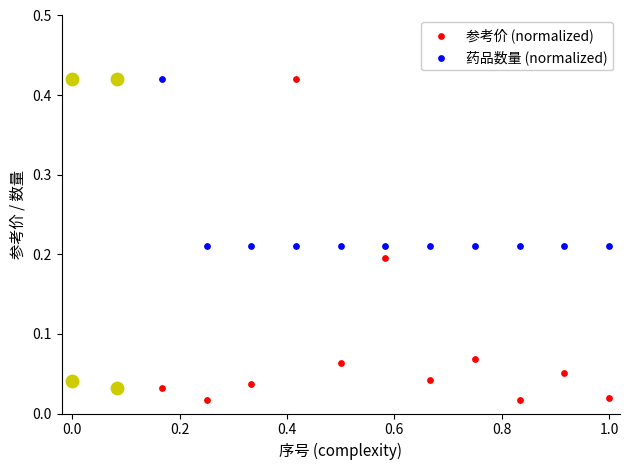

At how many categories does at least one series exceed 0?

13